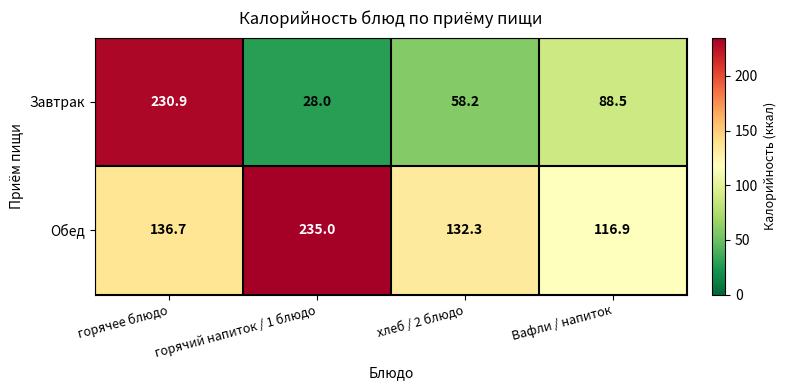

Which series has the largest total across all categories?

Обед